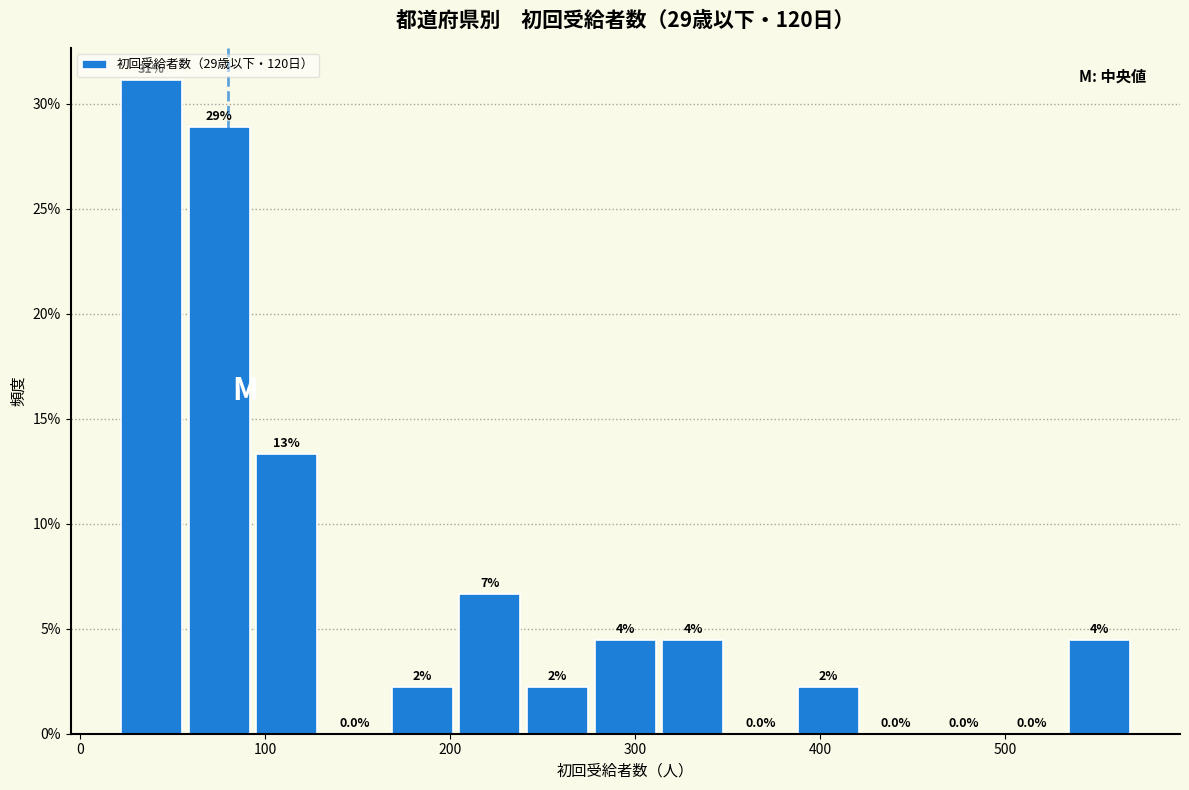

Around what value on the x-axis is the tallest bar? Give the approximate position of its centre, as read against the axis.

40